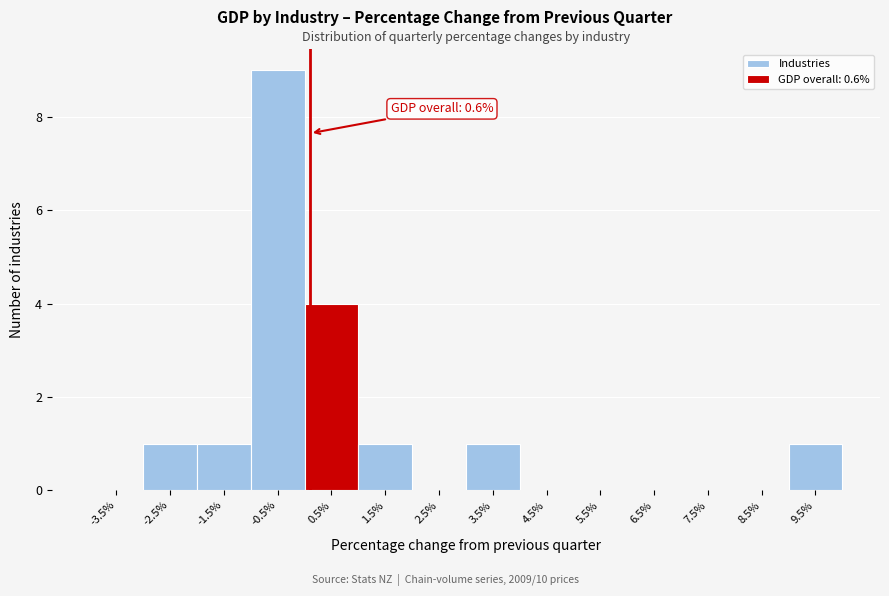

Reading left to right, list all the values displayed in this chart.

-3.5%=0	-2.5%=1	-1.5%=1	-0.5%=9	0.5%=4	1.5%=1	2.5%=0	3.5%=1	4.5%=0	5.5%=0	6.5%=0	7.5%=0	8.5%=0	9.5%=1